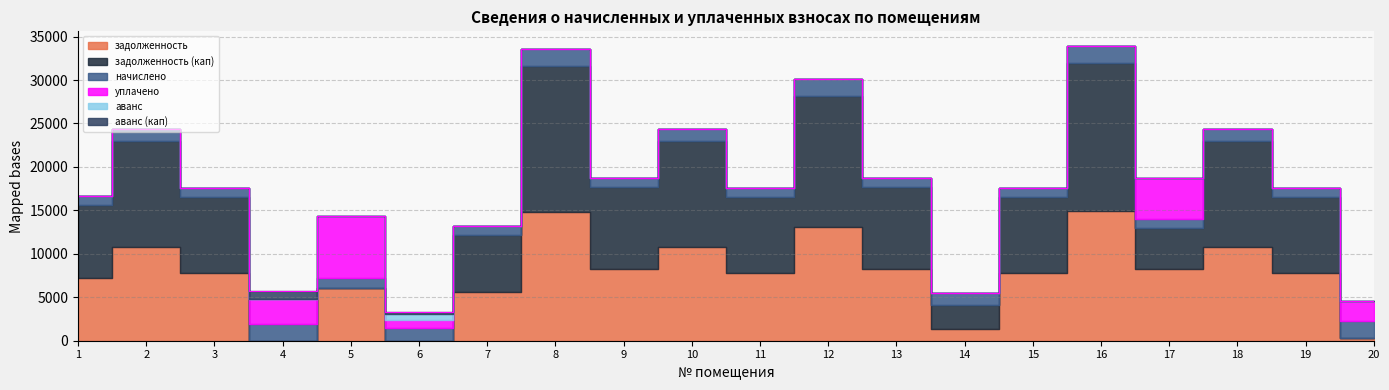

Rank the series by their maximum value, from highest to lowest.

задолженность (кап), задолженность, уплачено, начислено, аванс (кап), аванс